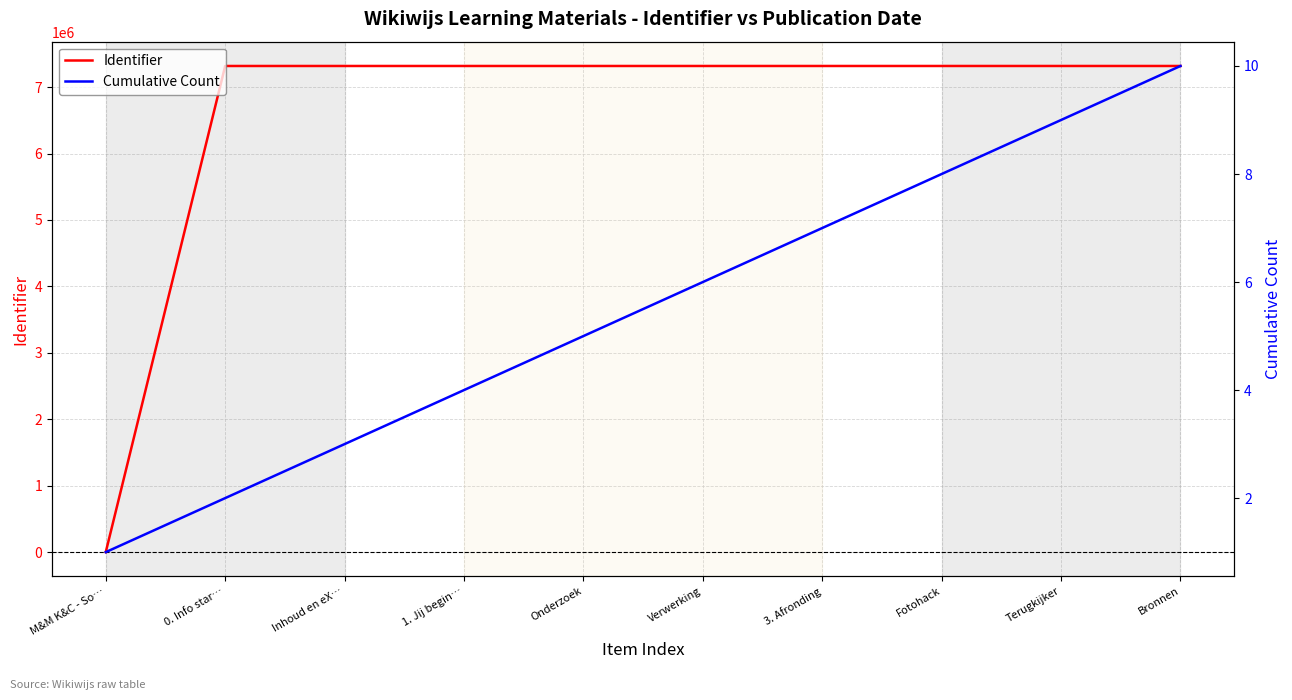

What is the label of the 7th point from the left?

3. Afronding